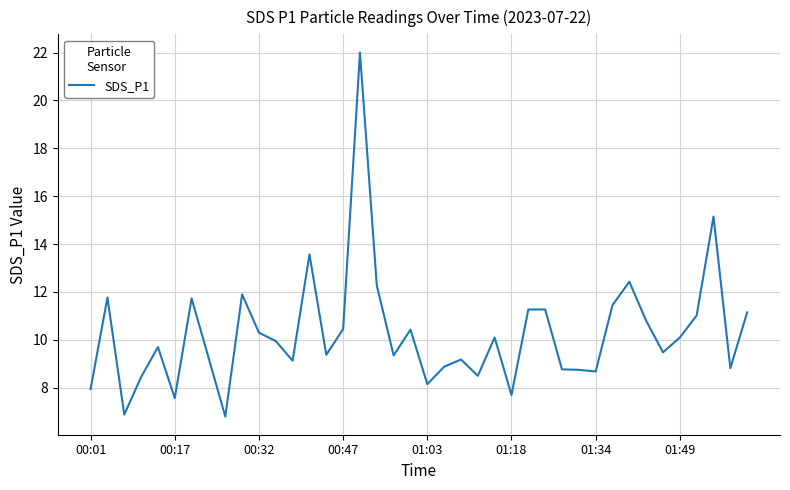

What is the difference between the maximum and minimum values?

15.2